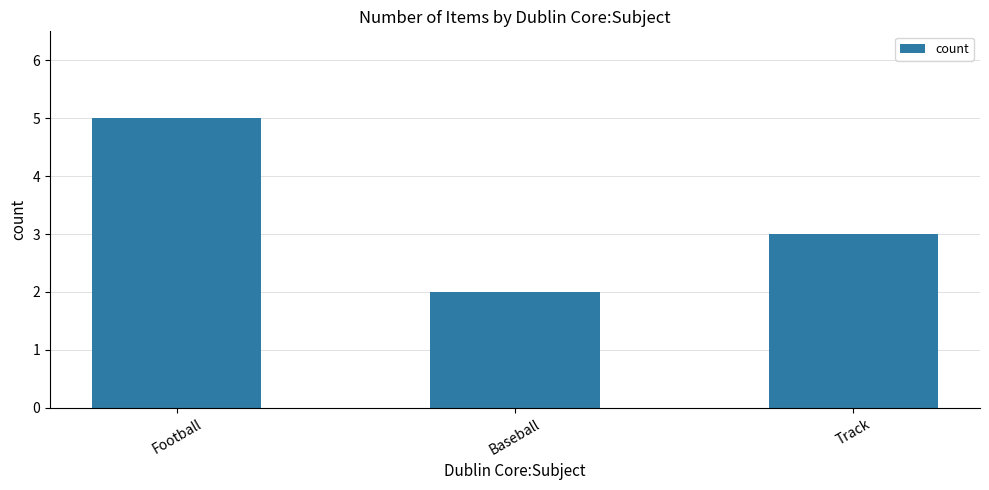

Reading right to left, what are all the values shown in this chart?

3	2	5